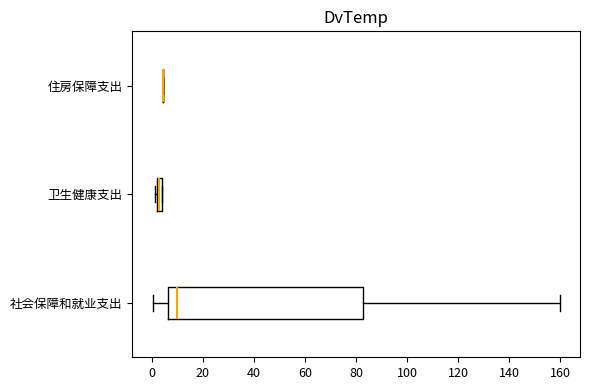

Where is the right edge of the box for 社会保障和就业支出 on the x-axis? The values are not printed on the chart, so give them approximately, as read against the axis.

82